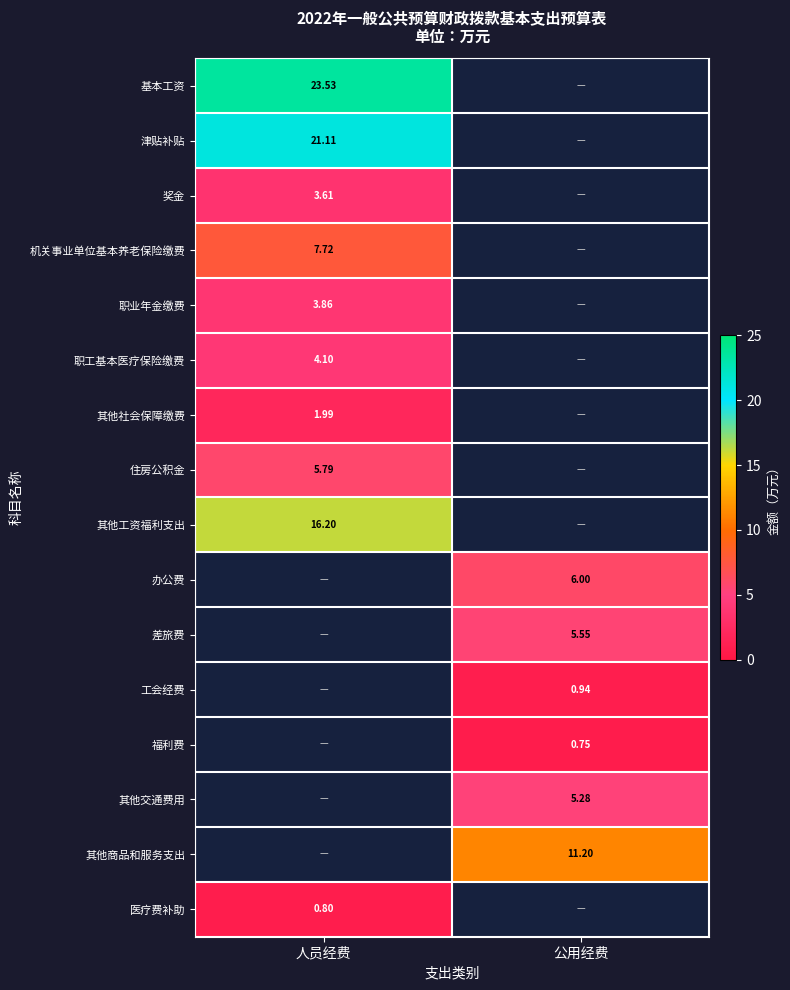

True or false: 机关事业单位基本养老保险缴费 has a value of 7.7 at 人员经费.

True